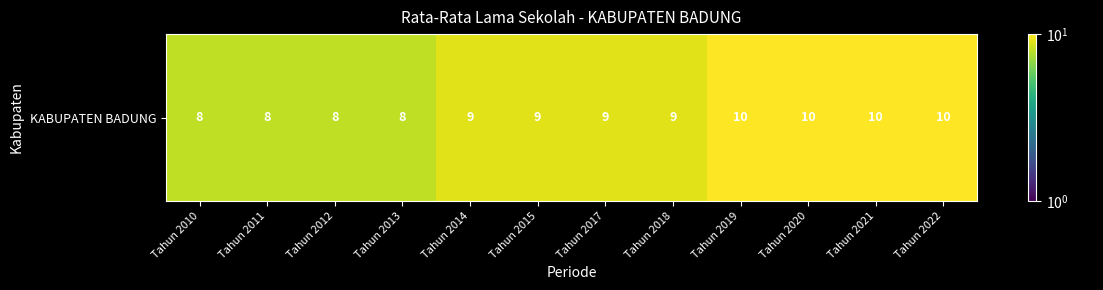

The chart shows a value of 9 at Tahun 2015. True or false?

True